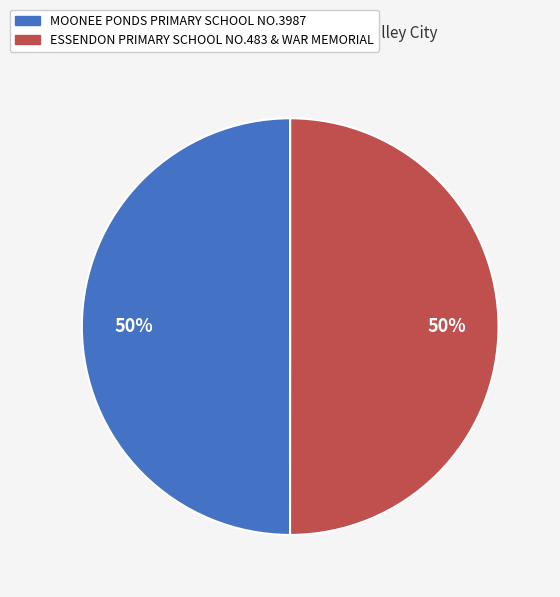

To the nearest percent, what percentage of the pie is ESSENDON PRIMARY SCHOOL NO.483 & WAR MEMORIAL?

50%